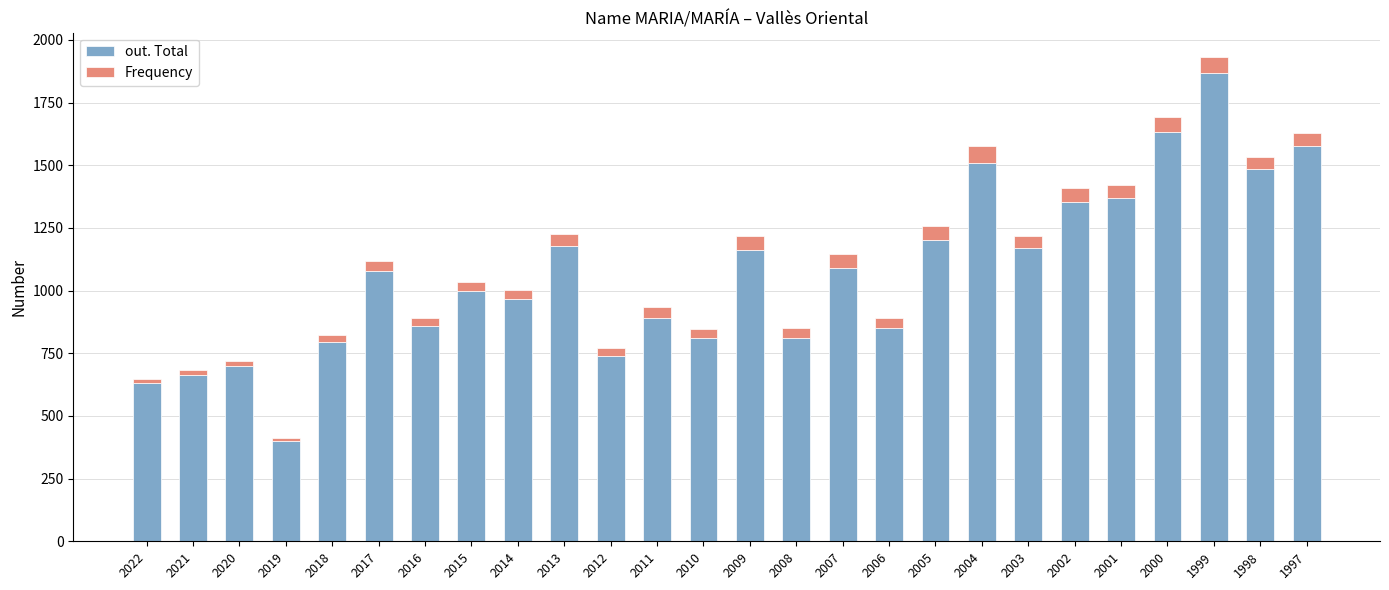

Are the bars horizontal?

No